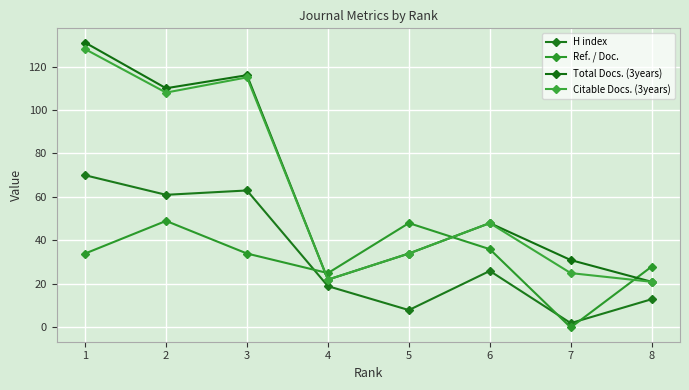

What is the difference between the highest and lowest values at 1?

97